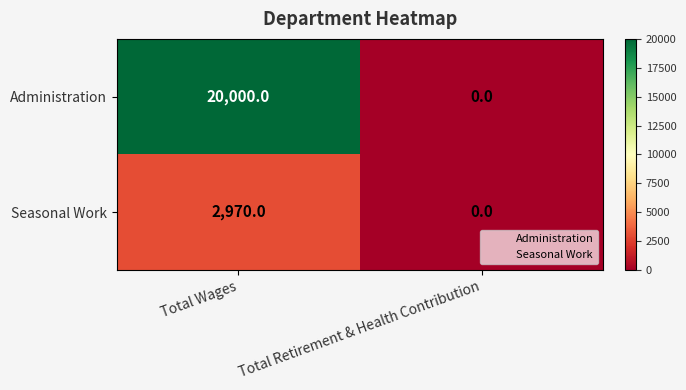

How many categories are shown in the chart?

2